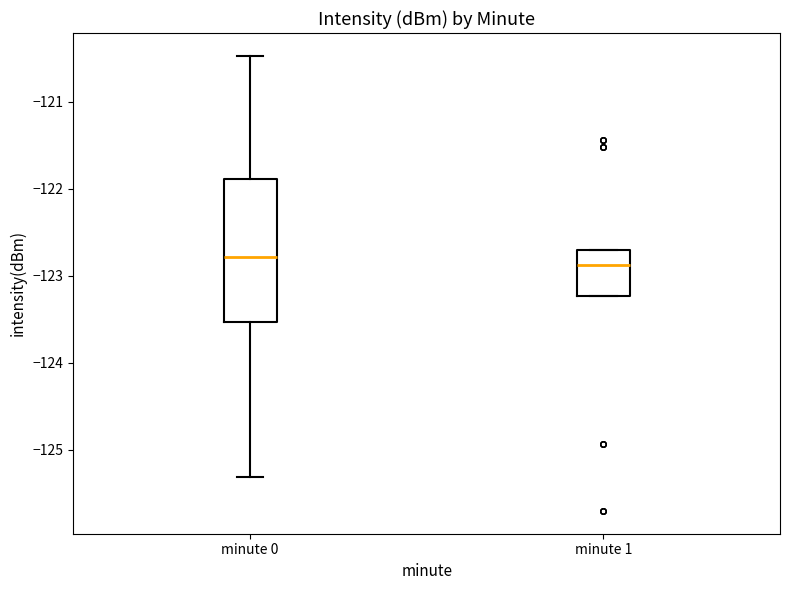

Reading left to right, read every box against the y-axis: the position of its median line, the range the box covers, and the ends of its whiskers. The values are not printed on the chart, so give them approximately, as read against the axis.

minute 0: median -122.8, box -123.5 to -121.9, whiskers -125.3 to -120.5
minute 1: median -122.9, box -123.2 to -122.7, whiskers -123.2 to -122.7